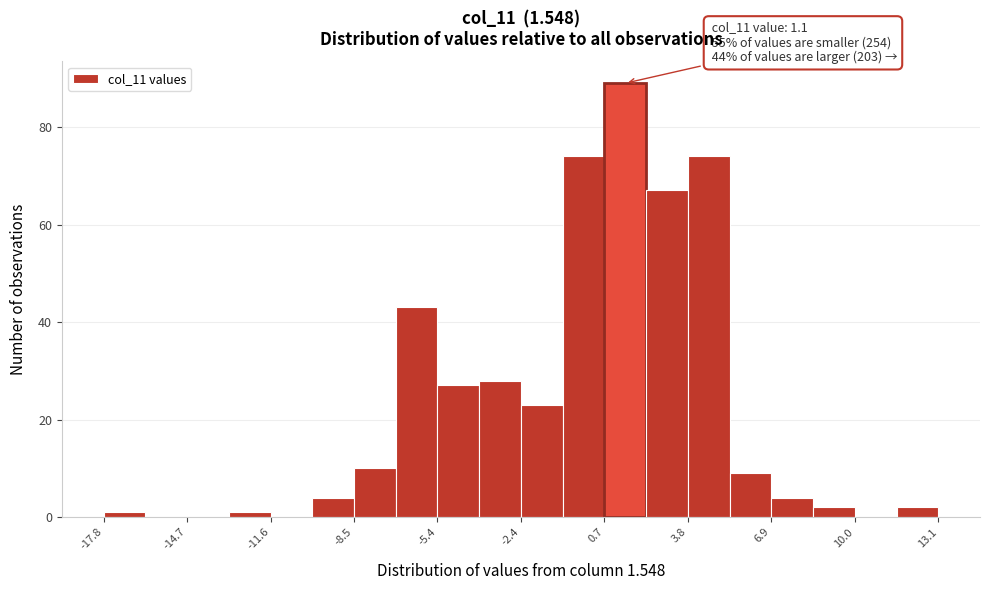

Read against the x-axis, roughly where is the centre of the tallest bar?

1.5